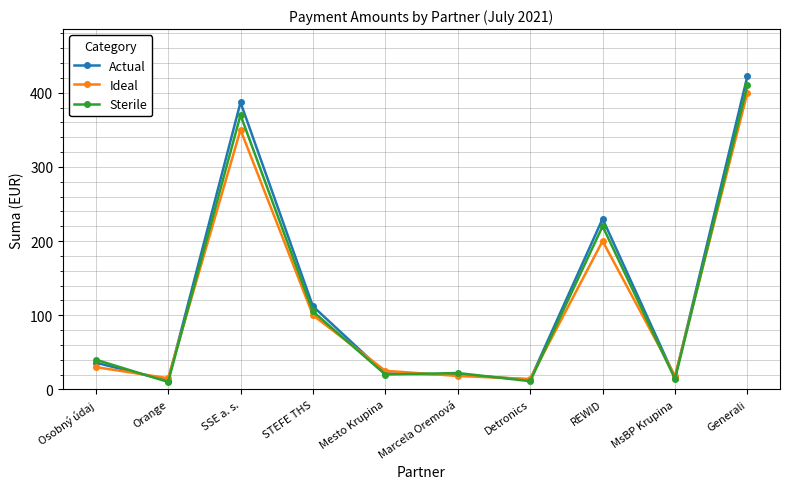

True or false: Ideal has more than 0 interior local peaks.

True